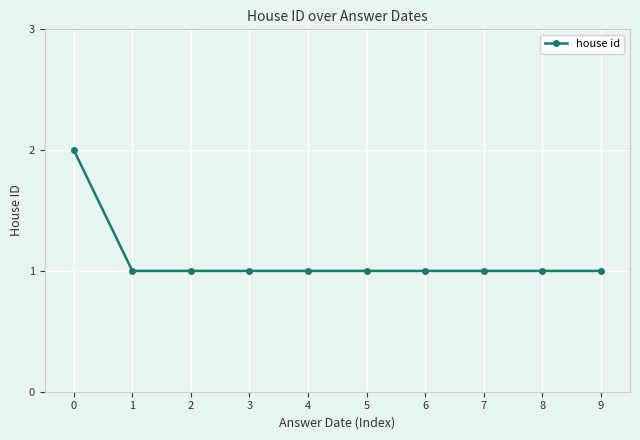

The chart shows a value of 1 at 8. True or false?

True